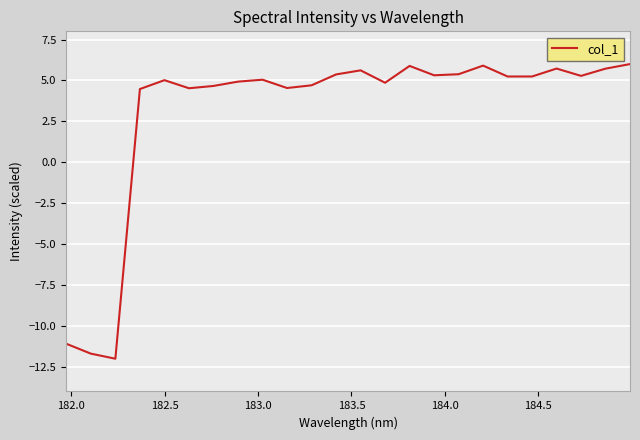

What is the minimum value shown in the chart?

-12.0